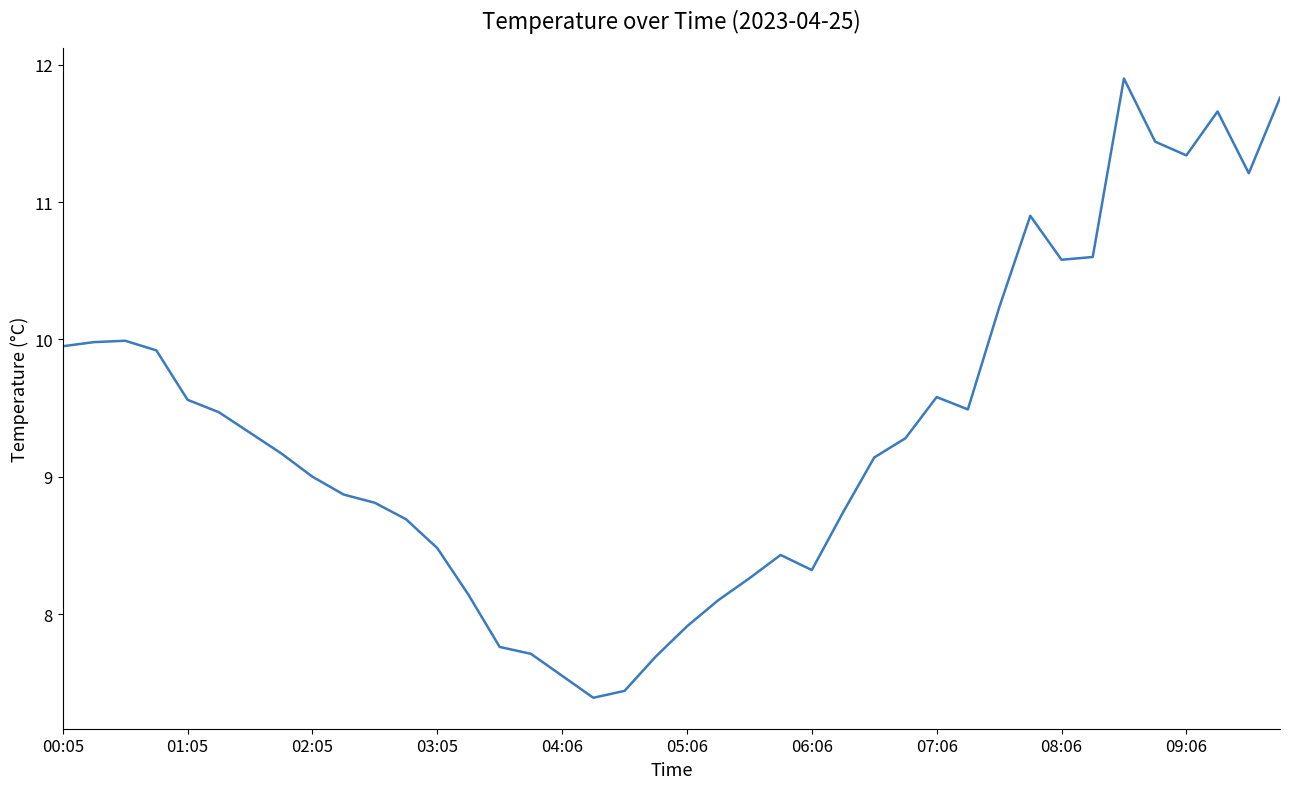

What is the minimum value shown in the chart?

7.4